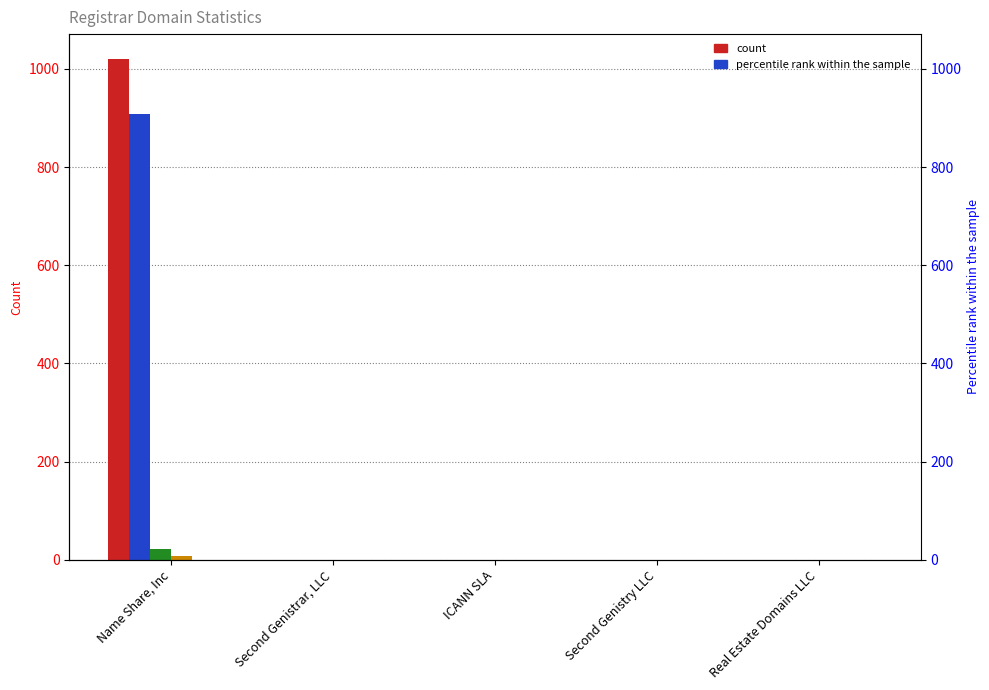

What is the label of the 2nd bar from the left?

Second Genistrar, LLC